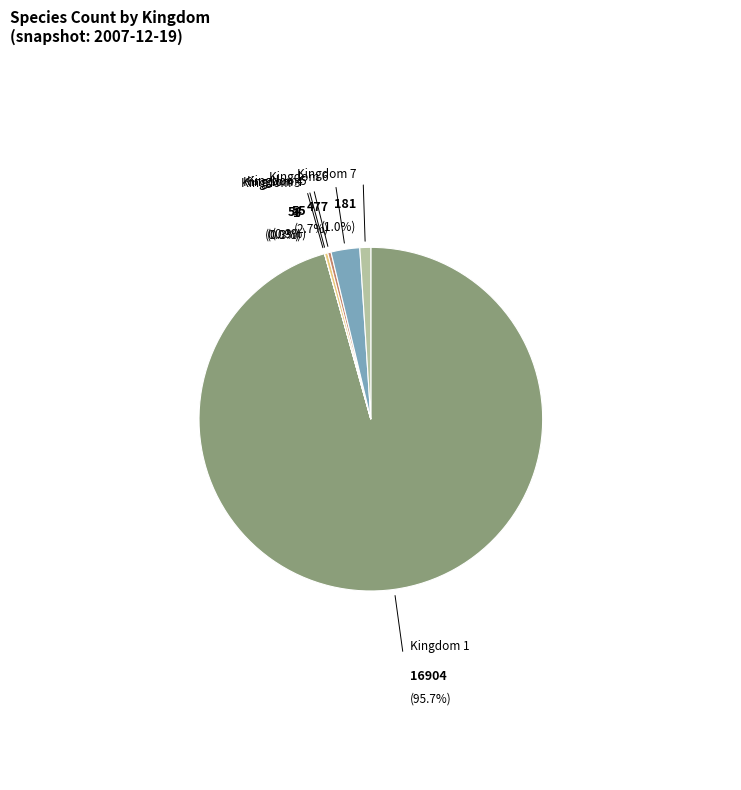

Is there a majority slice in this chart?

Yes